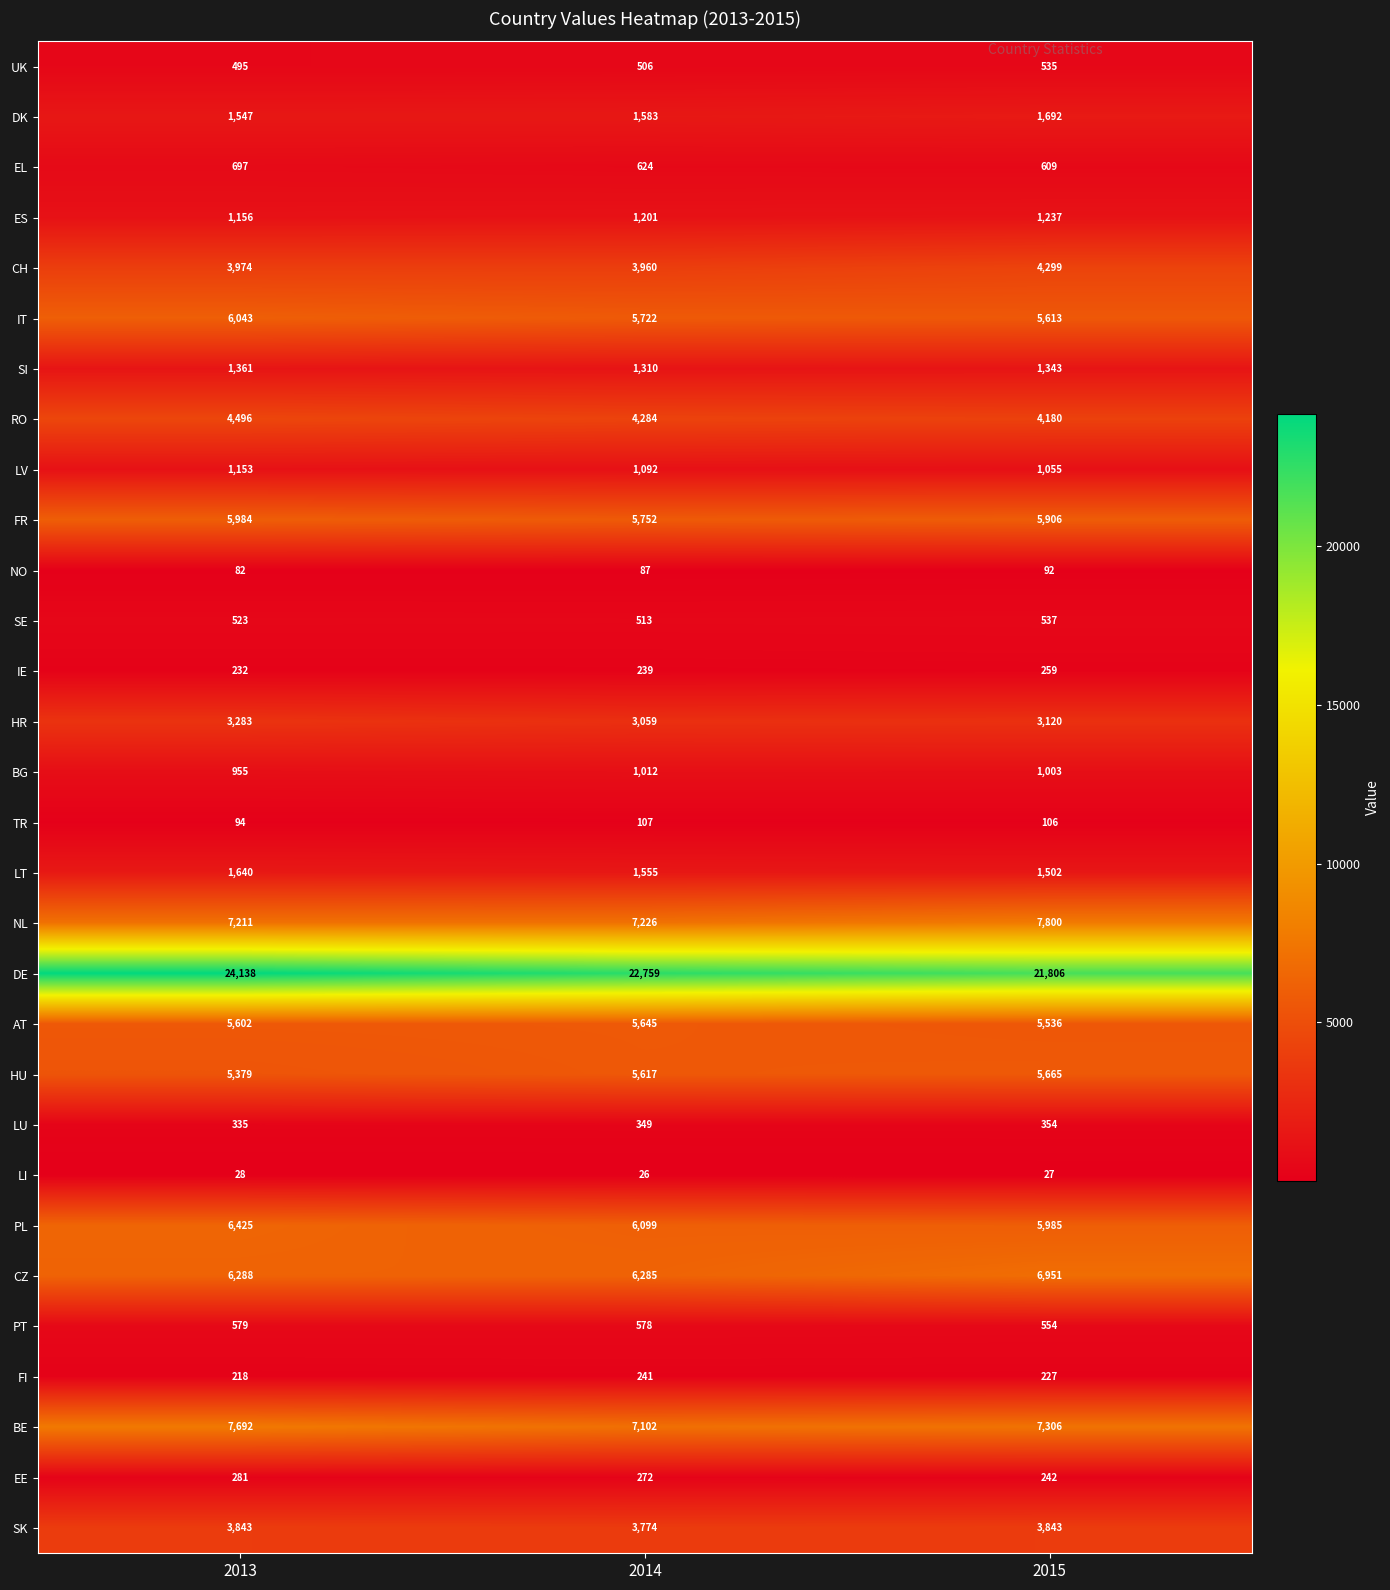

The value of CZ at 2013 is 9612. True or false?

False